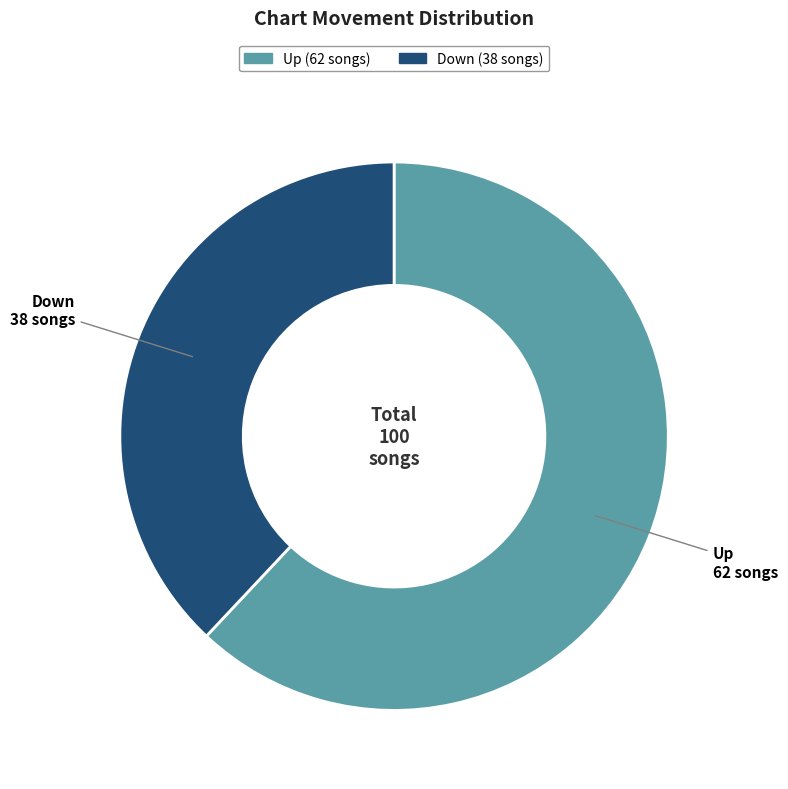

Is there a majority slice in this chart?

Yes